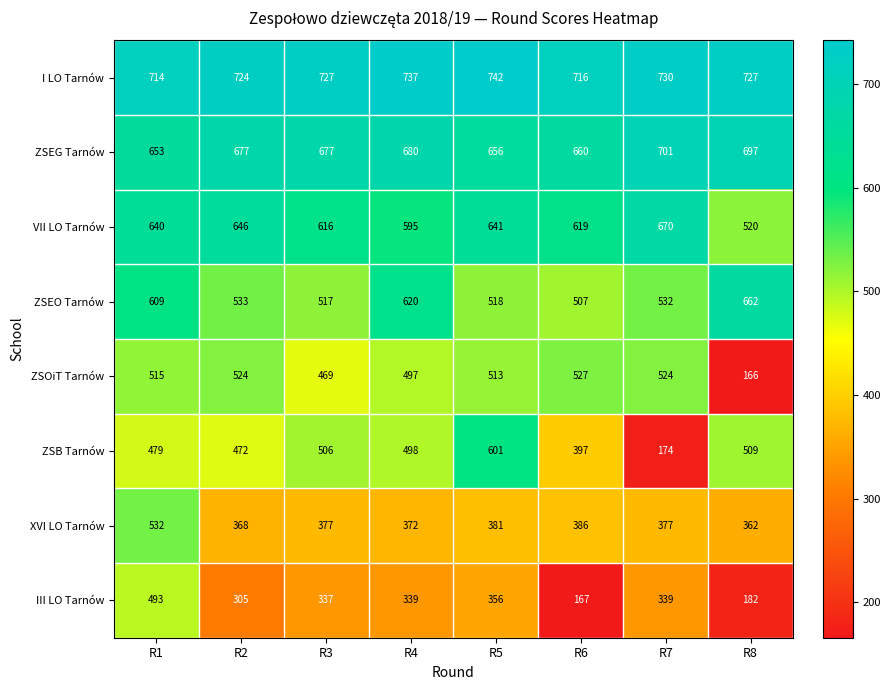

True or false: ZSOiT Tarnów has a value of 739 at R2.

False